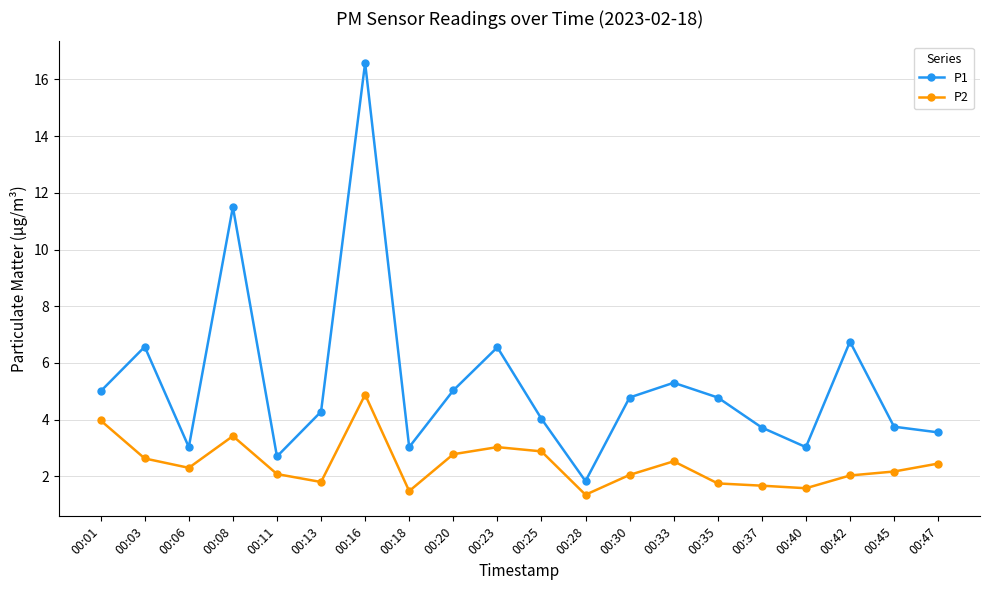

In P1, how many points are lower than both neighbors (excluding endpoints)?

5